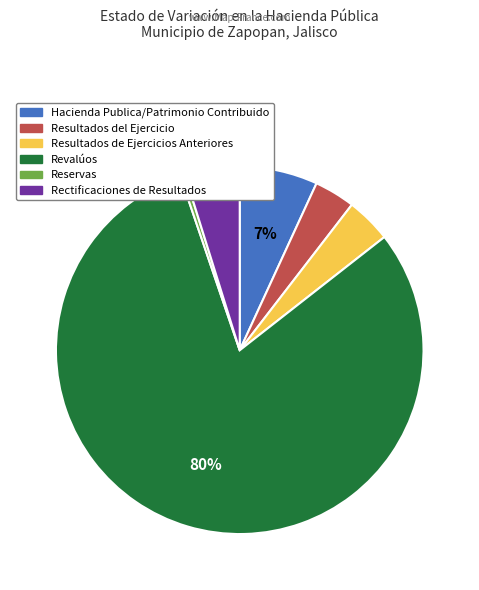

How many segments does this pie chart have?

6